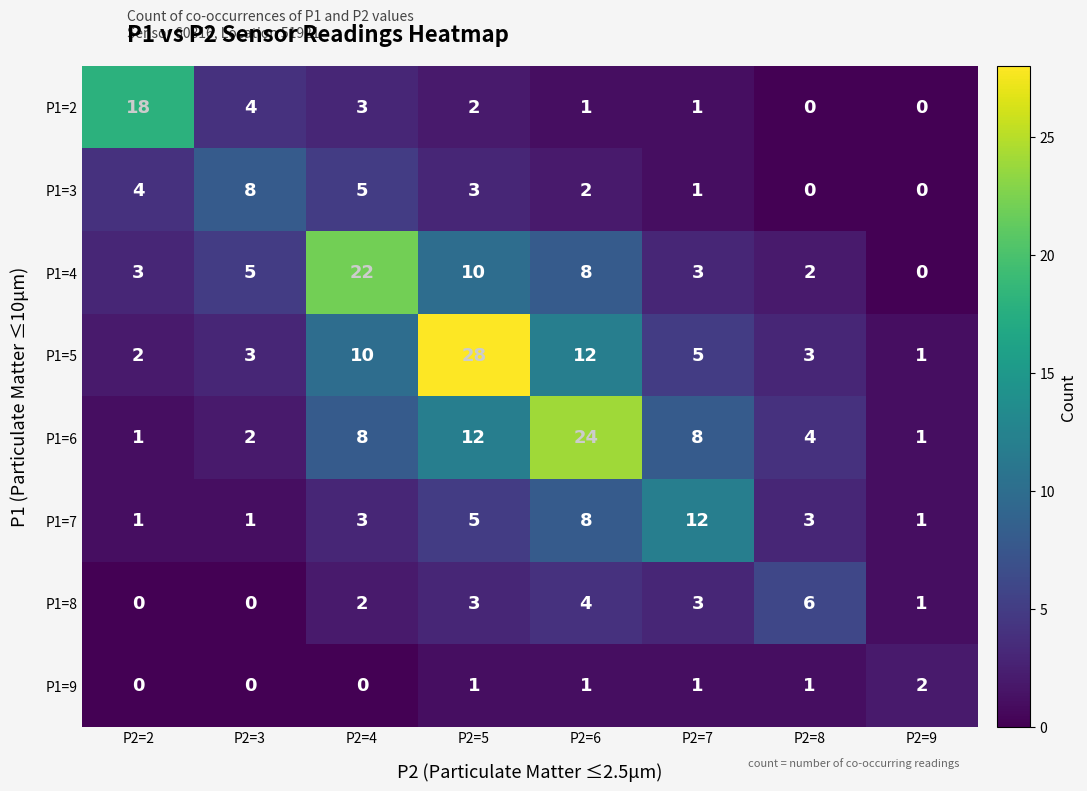

Which category has the highest value across all series?

P2=5